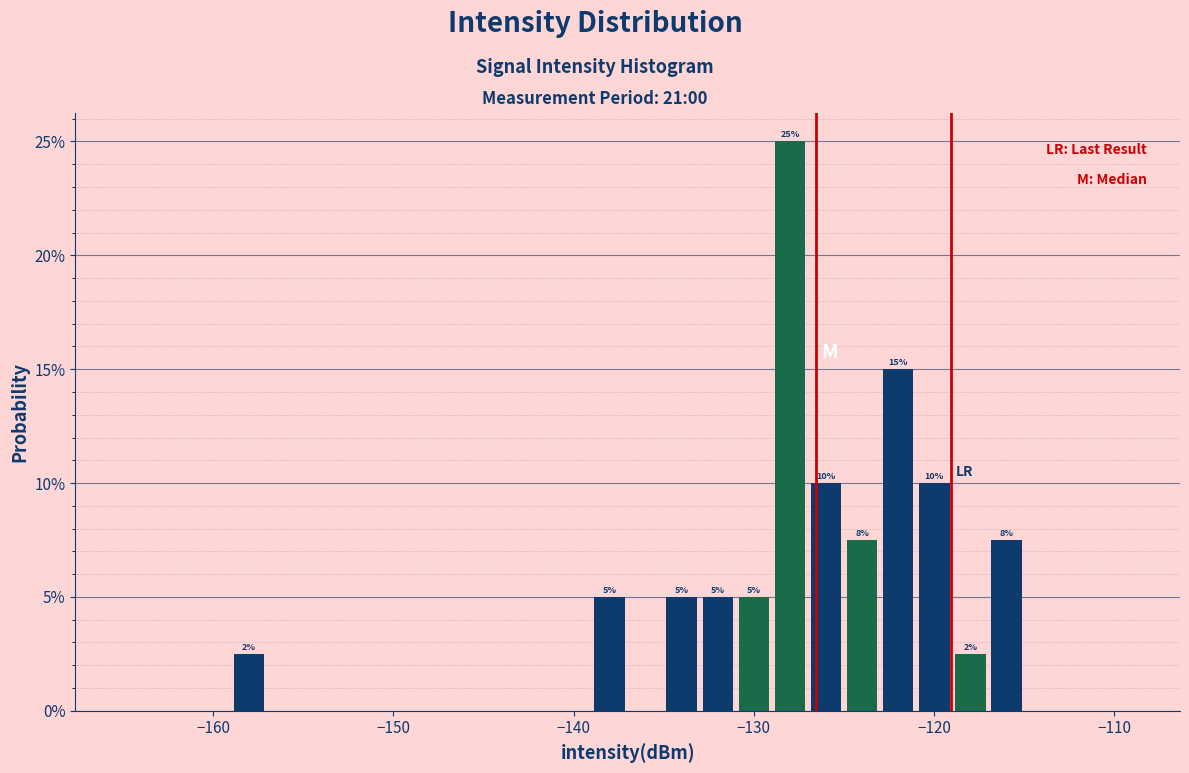

Read against the x-axis, roughly where is the centre of the tallest bar?

-128